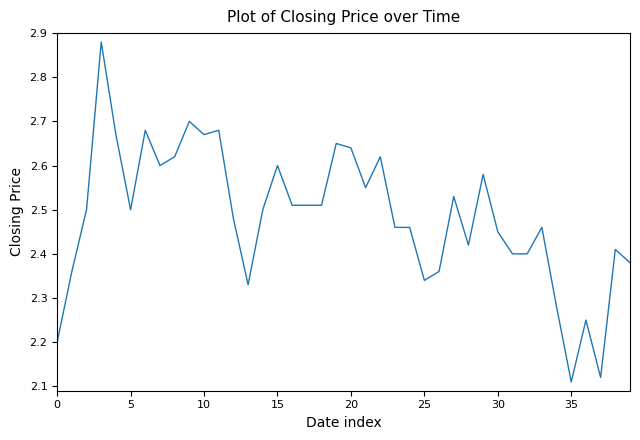

How many lines are shown in the chart?

1